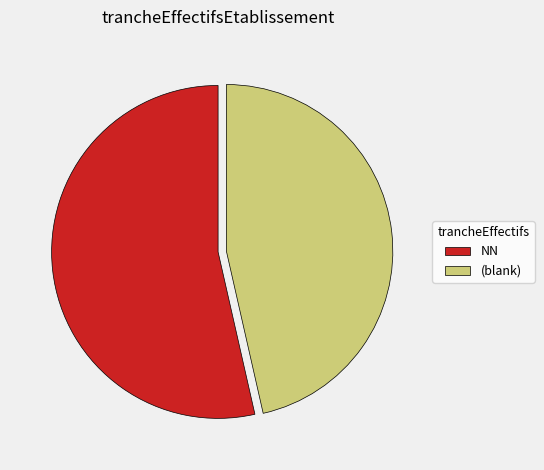

Which category has the smallest portion of the pie?

(blank)